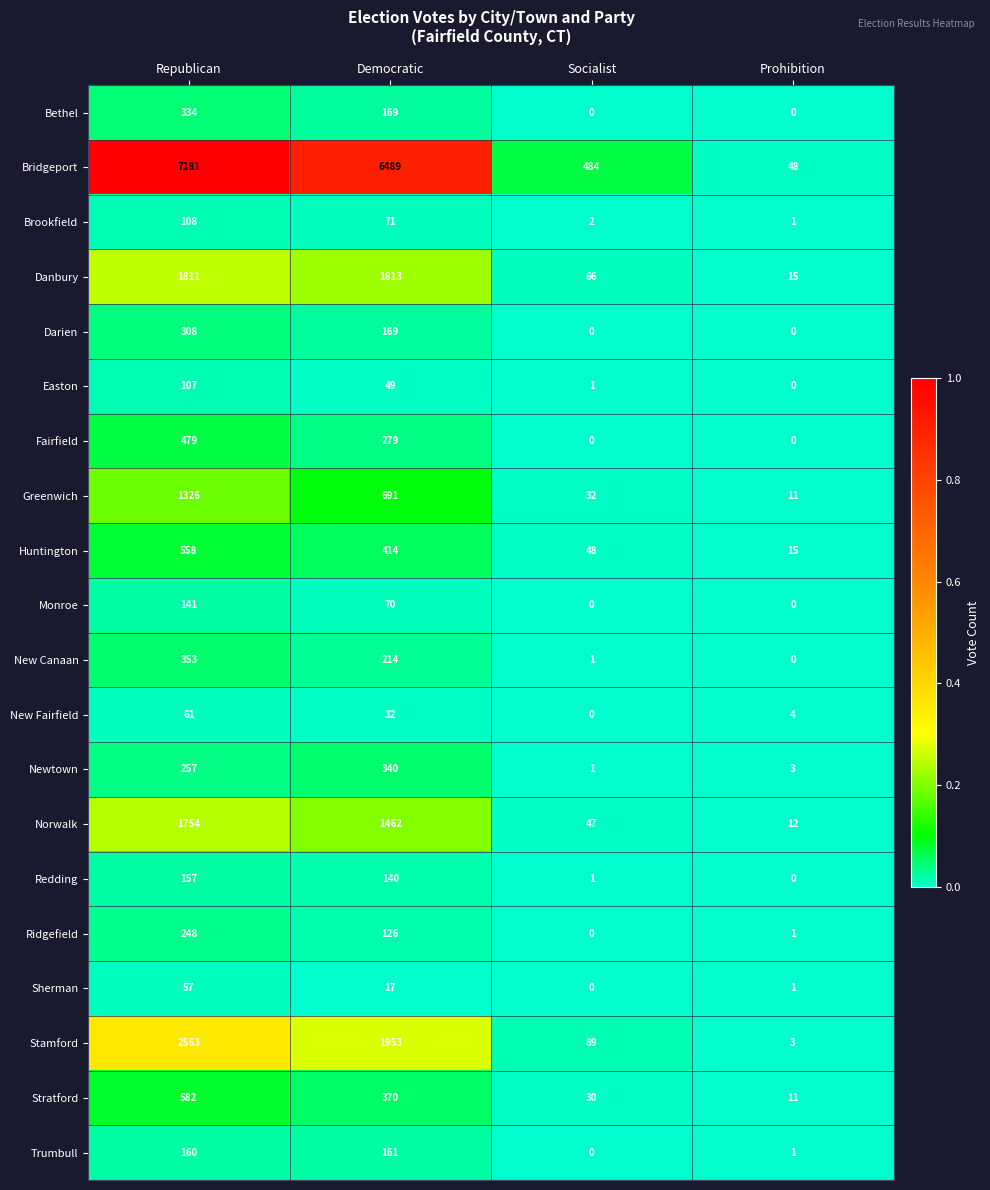

How many categories are shown in the chart?

4